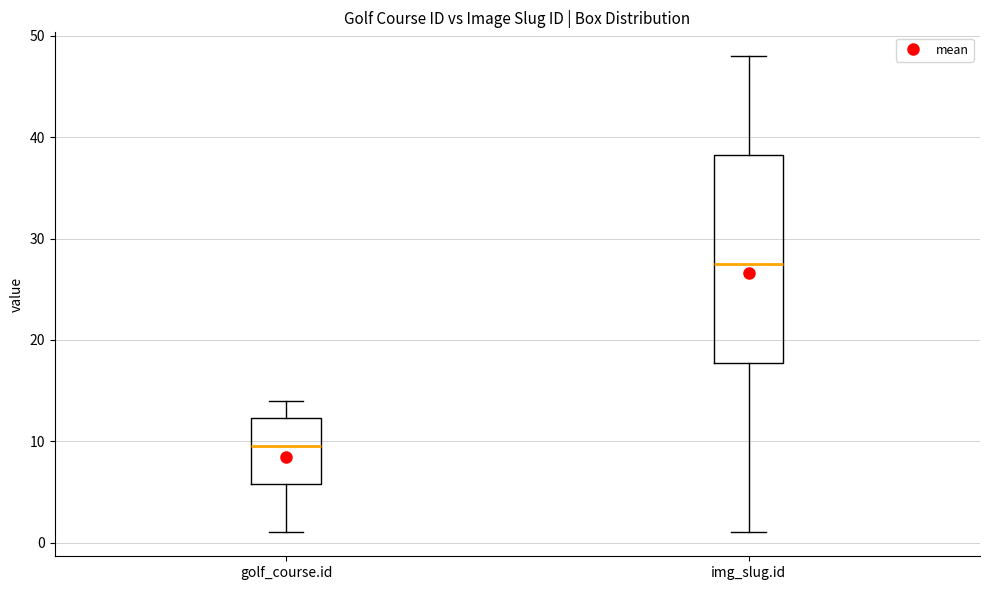

Where is the upper edge of the box for img_slug.id on the y-axis? The values are not printed on the chart, so give them approximately, as read against the axis.

38